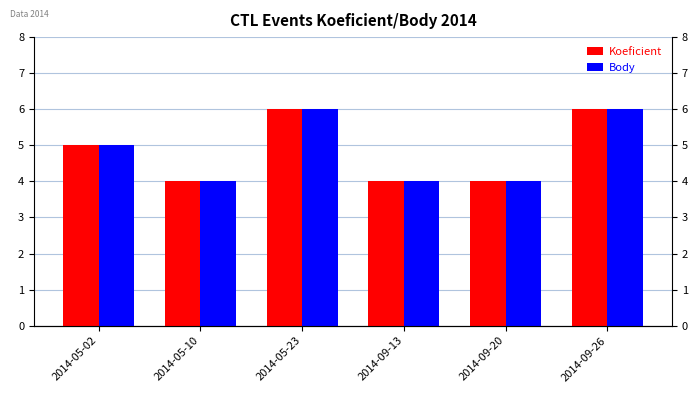

What is the approximate value of Koeficient at 2014-09-20?

4